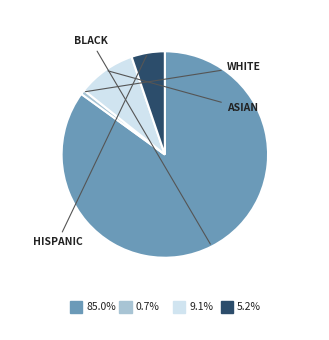

Is there a majority slice in this chart?

Yes